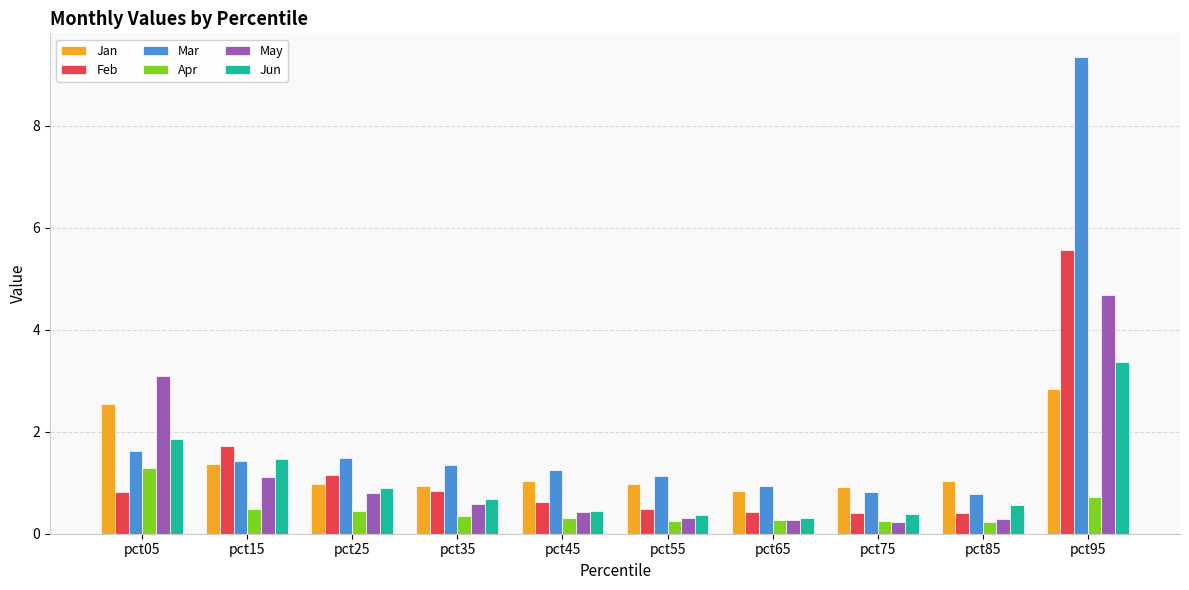

Rank the series by their maximum value, from lowest to highest.

Apr, Jan, Jun, May, Feb, Mar